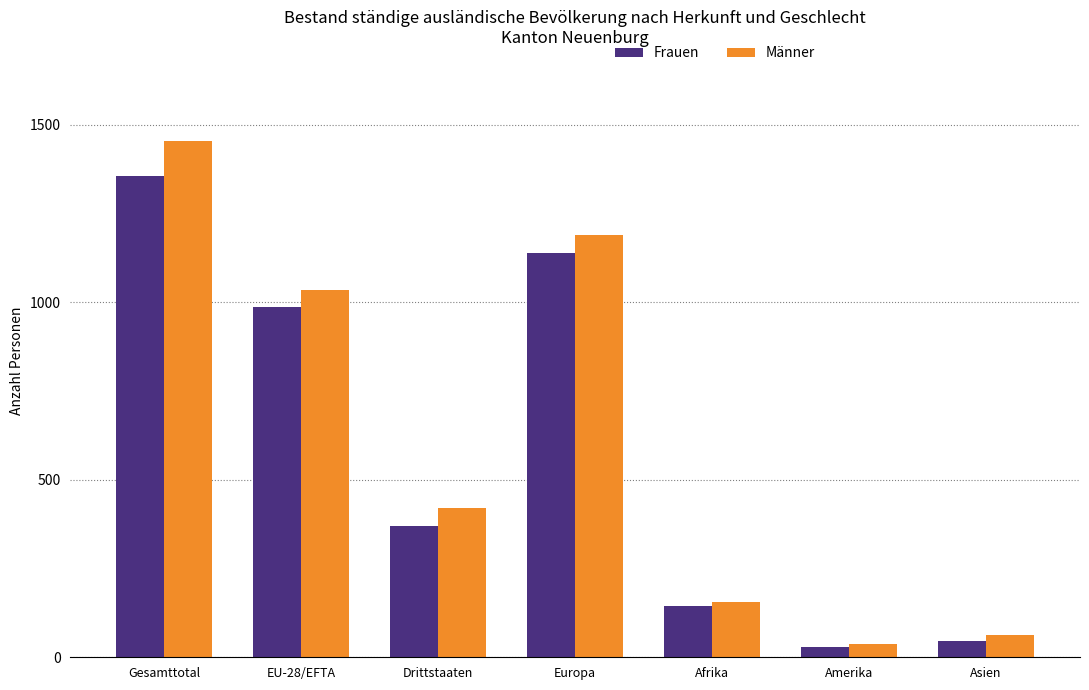

What is the minimum value shown in the chart?

30